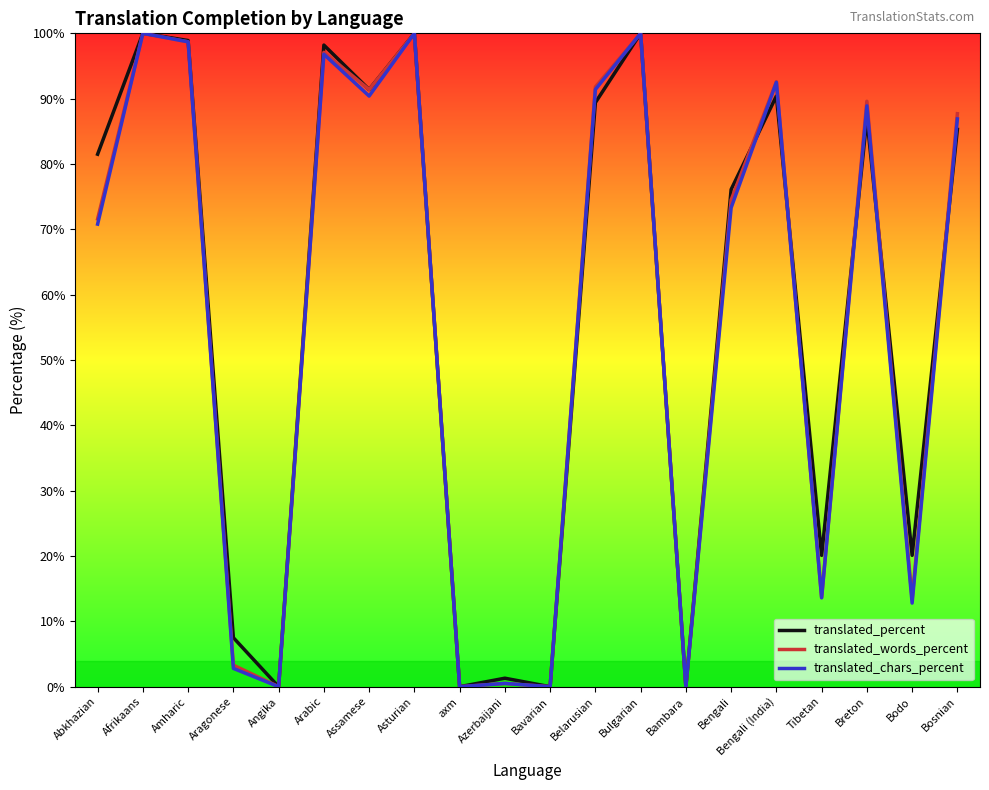

True or false: translated_words_percent has more than 0 interior local peaks.

True